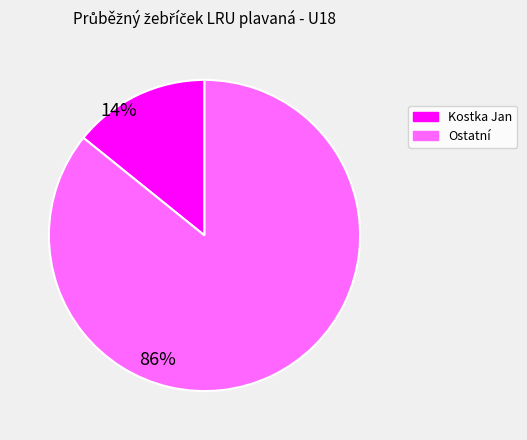

Does any single category account for the majority?

Yes